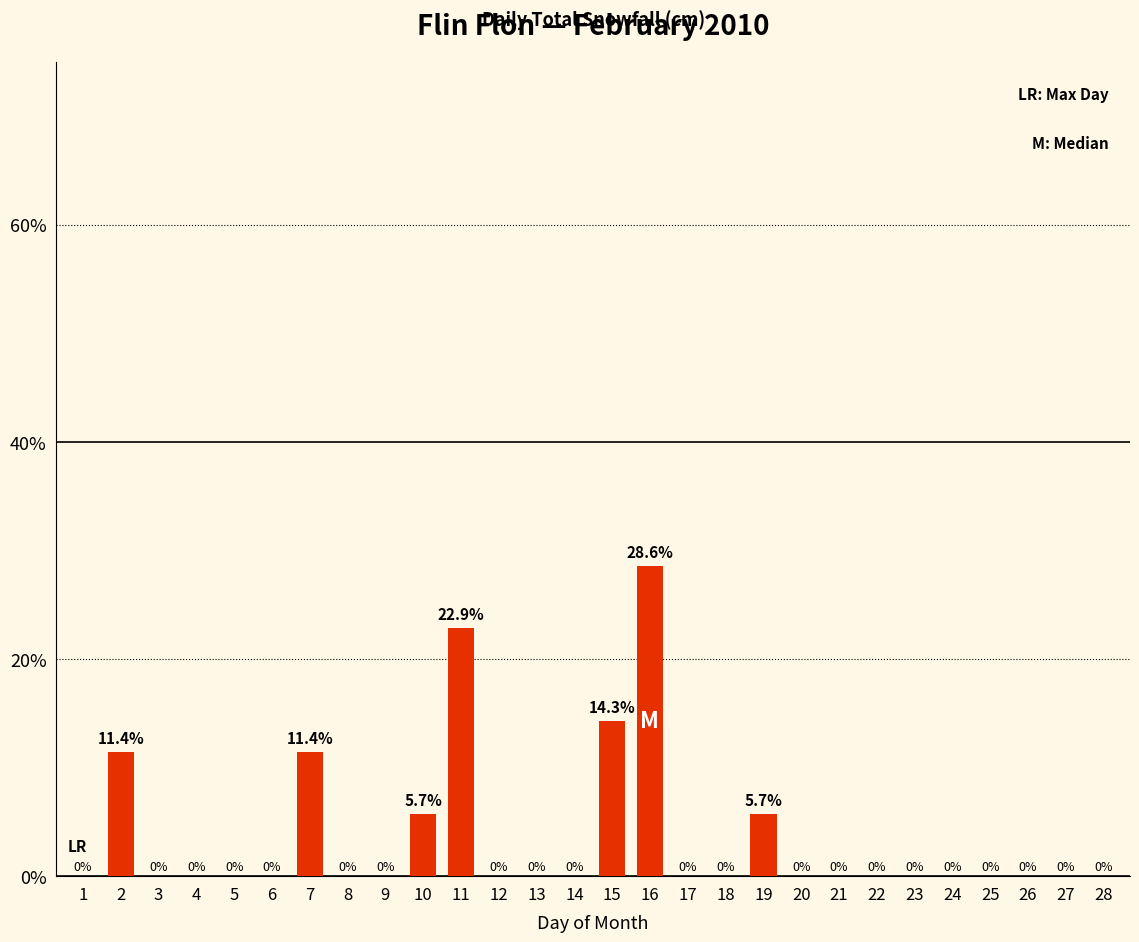

Reading right to left, extract all data points from this chart.

28=0.0	27=0.0	26=0.0	25=0.0	24=0.0	23=0.0	22=0.0	21=0.0	20=0.0	19=5.7	18=0.0	17=0.0	16=28.6	15=14.3	14=0.0	13=0.0	12=0.0	11=22.9	10=5.7	9=0.0	8=0.0	7=11.4	6=0.0	5=0.0	4=0.0	3=0.0	2=11.4	1=0.0